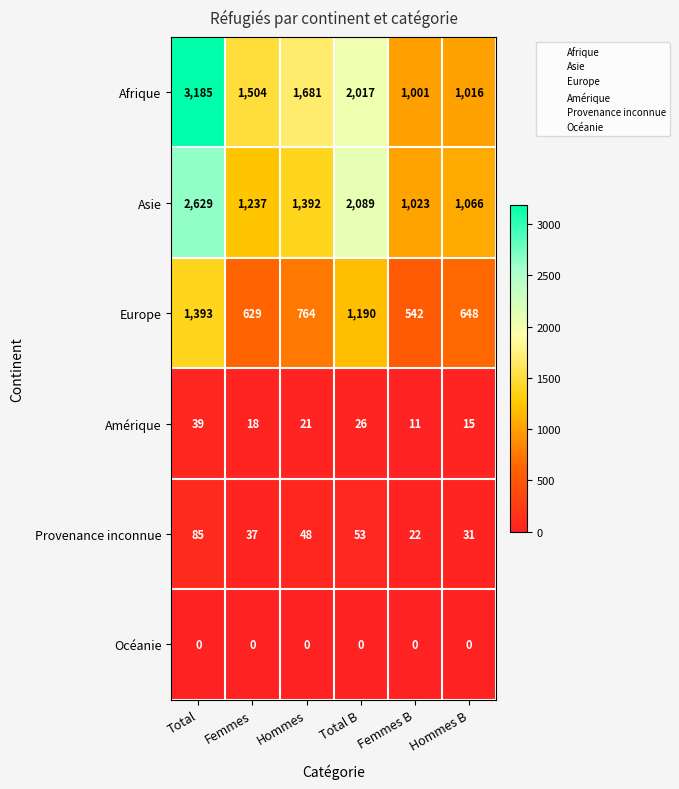

List the series in order of their peak value, lowest first.

Océanie, Amérique, Provenance inconnue, Europe, Asie, Afrique